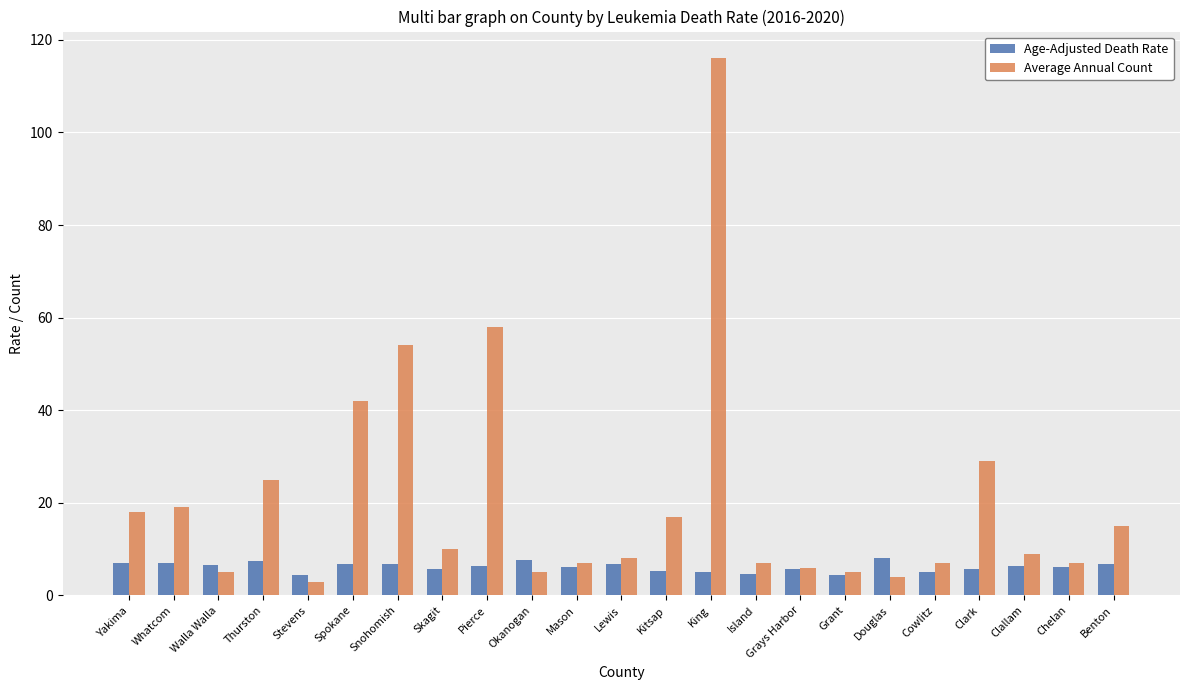

Rank the series by their maximum value, from lowest to highest.

Age-Adjusted Death Rate, Average Annual Count